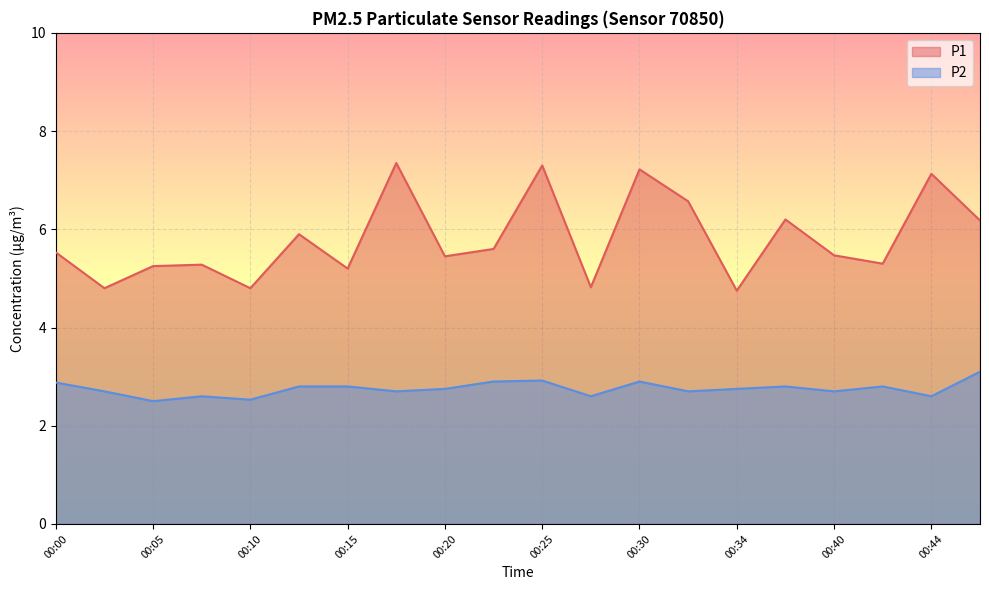

What is the maximum value shown in the chart?

7.3